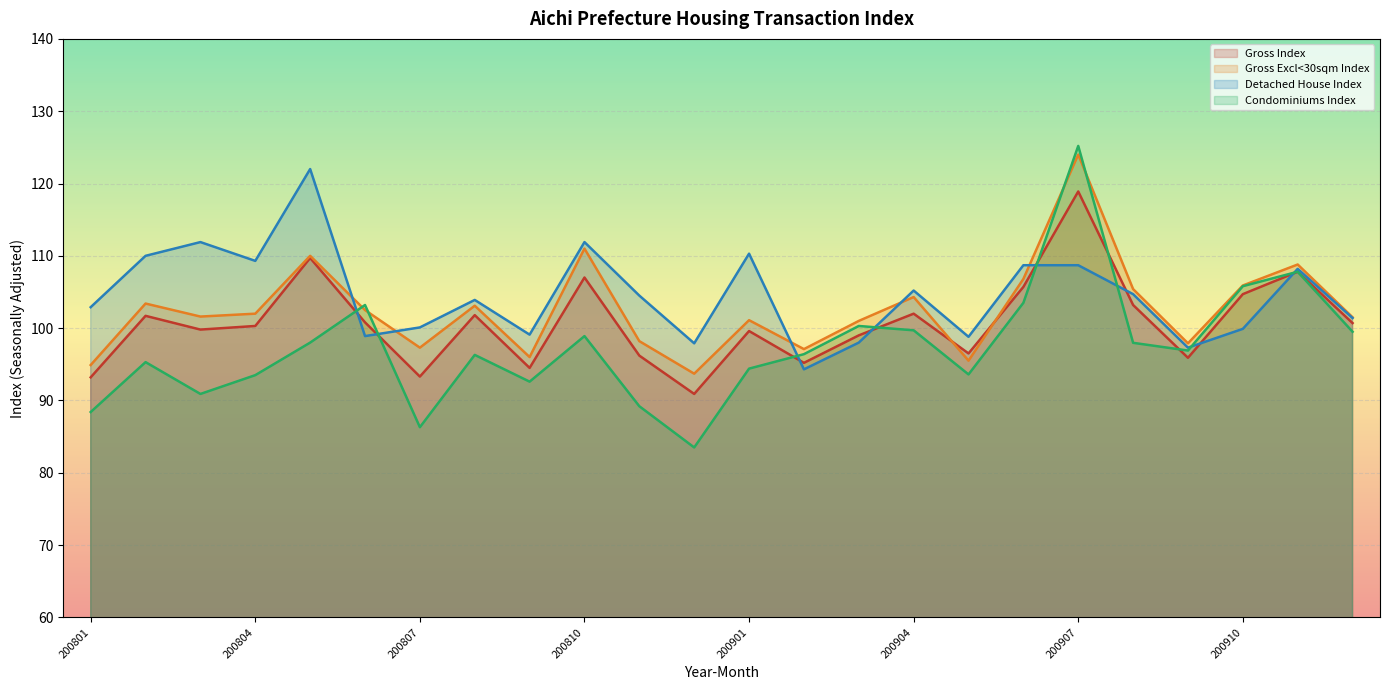

Which has a higher value, 200904 or 200905?

200904